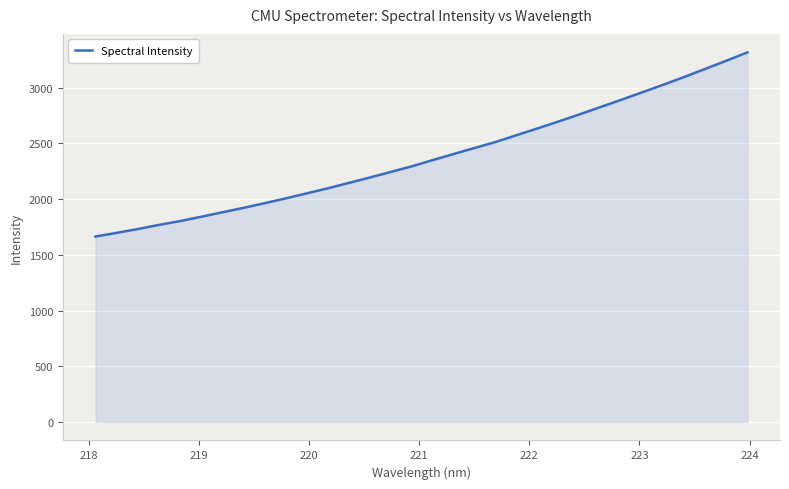

What is the difference between the maximum and minimum values?

1652.9